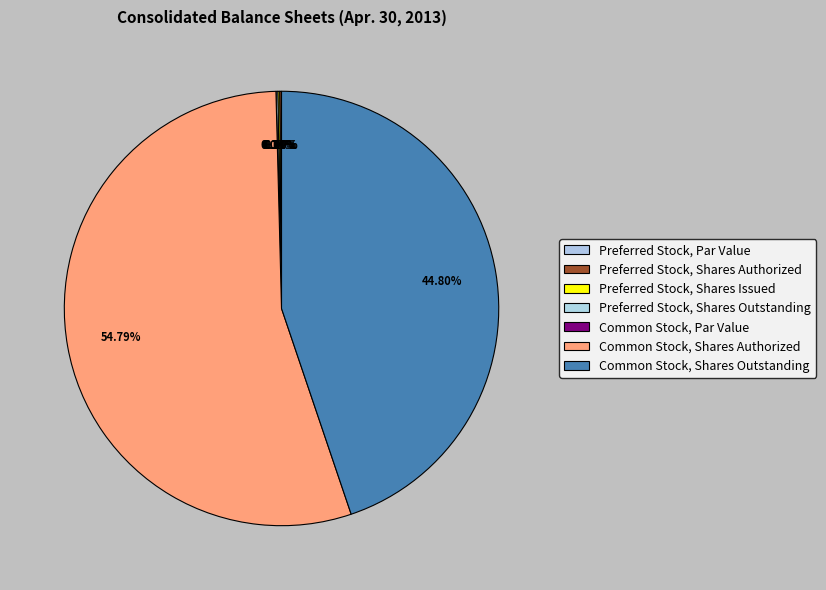

Approximately how many times larger is the value at Common Stock, Shares Authorized compared to Common Stock, Shares Outstanding?

1.2